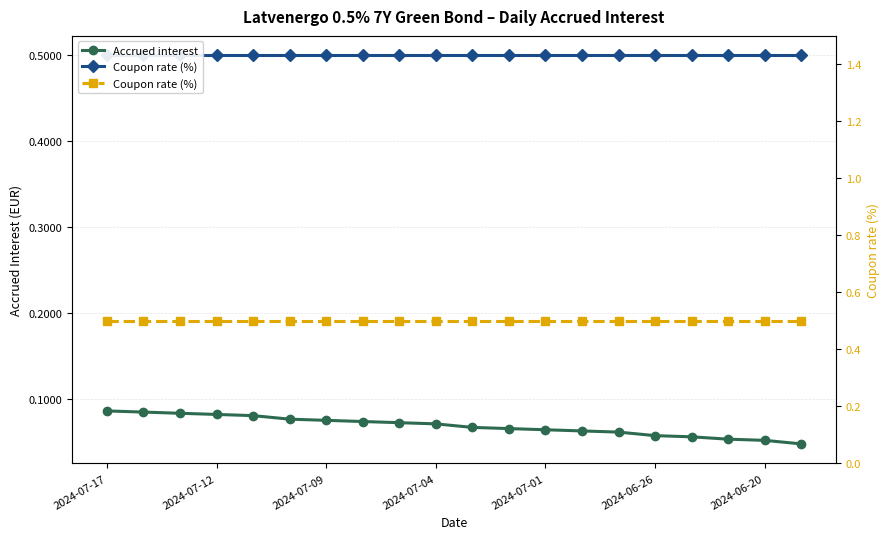

Count the Accrued interest values in the range 0 to 1.

20